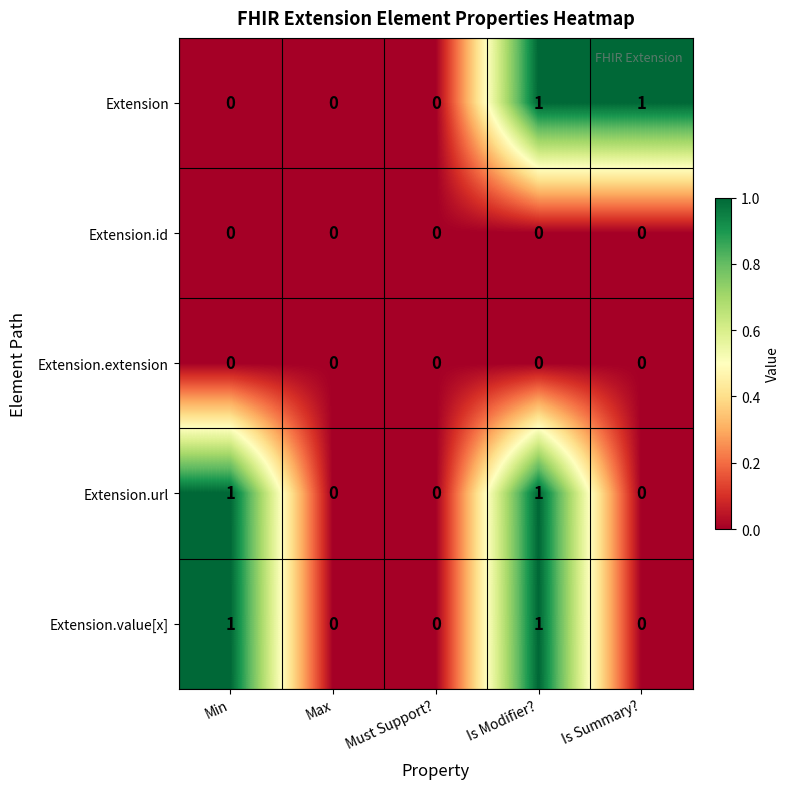

True or false: Extension.extension has a value of 0 at Is Modifier?.

True